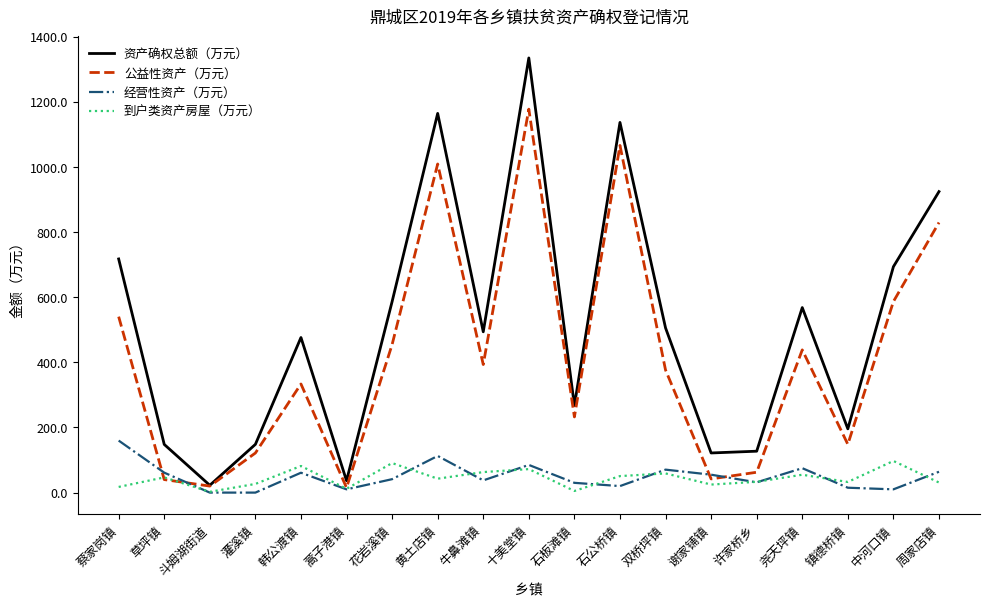

Which series has the largest range (max minus min)?

资产确权总额（万元）